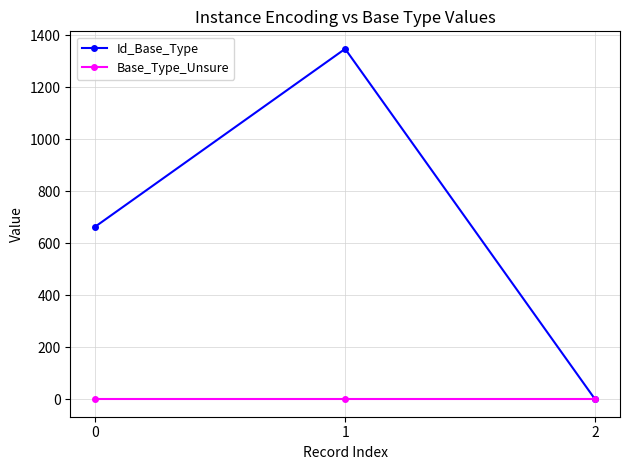

What is the value of the Id_Base_Type point at the 1st from the left?

664